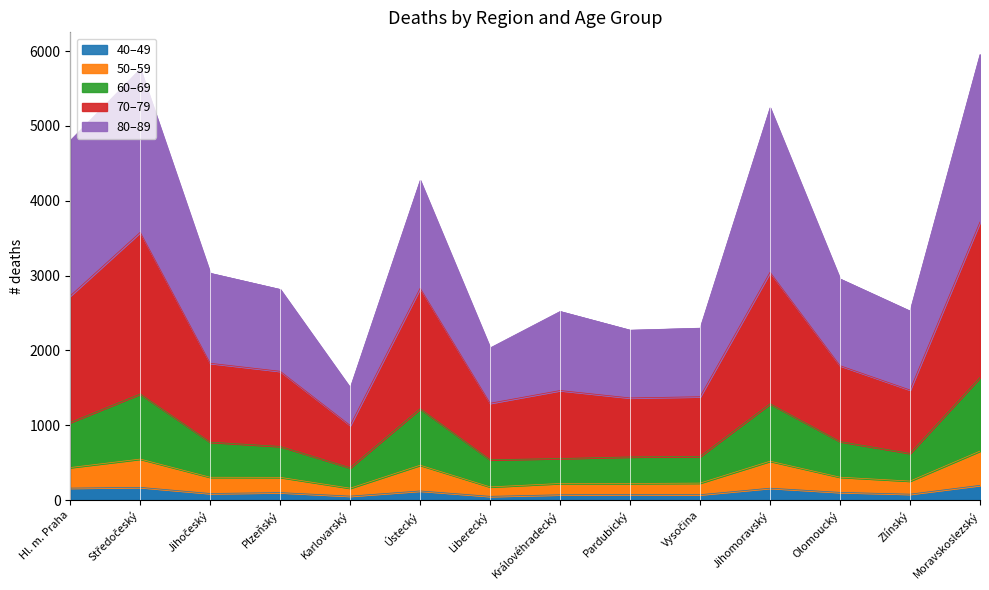

What is the minimum value shown in the chart?

51